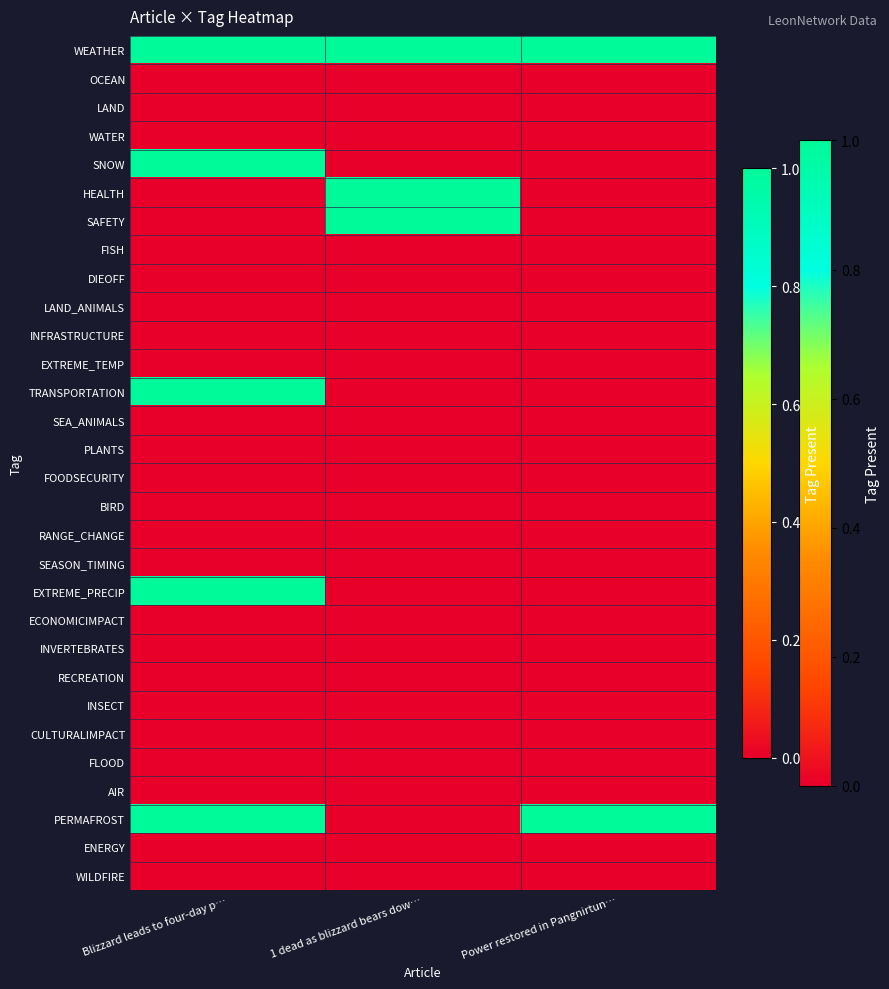

What is the total value across all series at Blizzard leads to four-day p…?

5